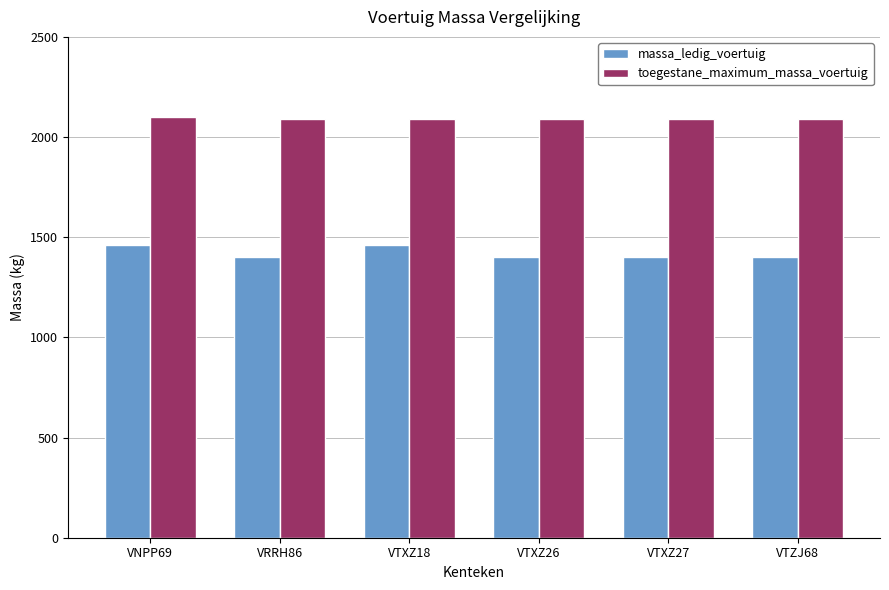

The massa_ledig_voertuig series shows 1459 at VTXZ18. True or false?

True